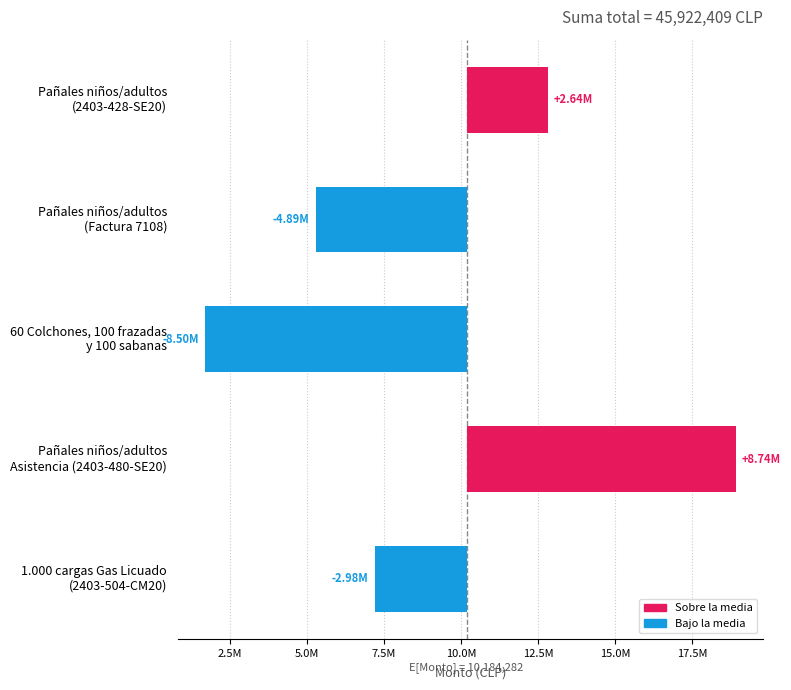

How many data points are less than -2984782?

2